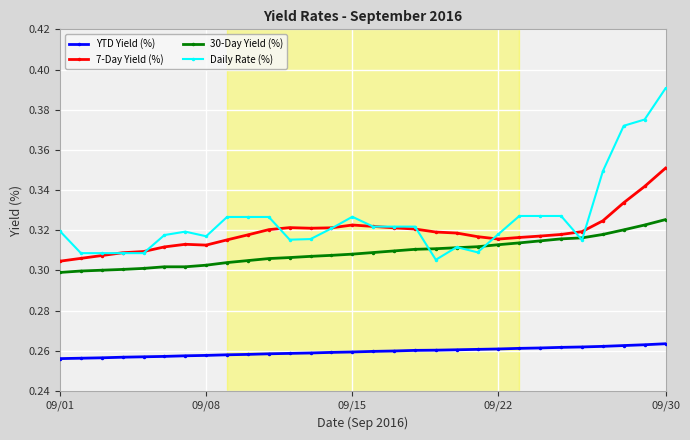

Which series has the largest range (max minus min)?

Daily Rate (%)